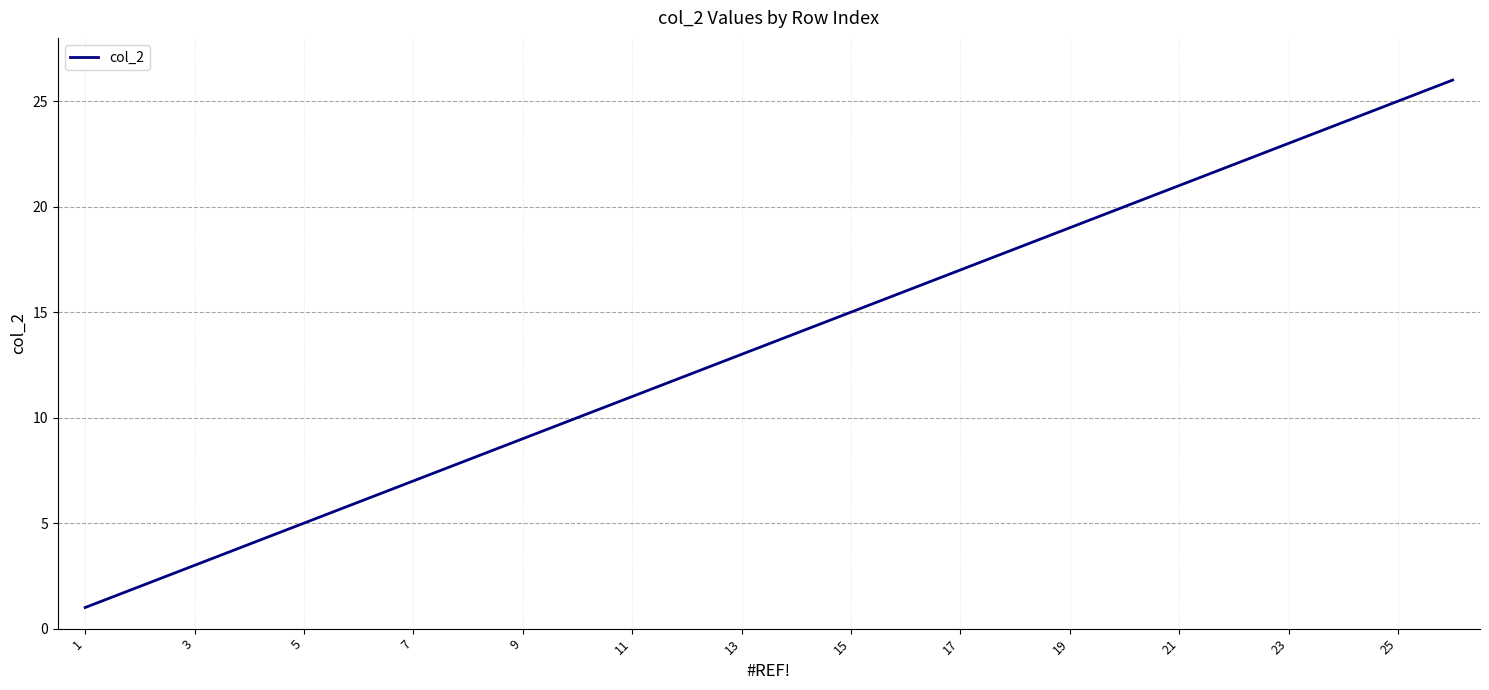

What is the greatest value displayed?

26